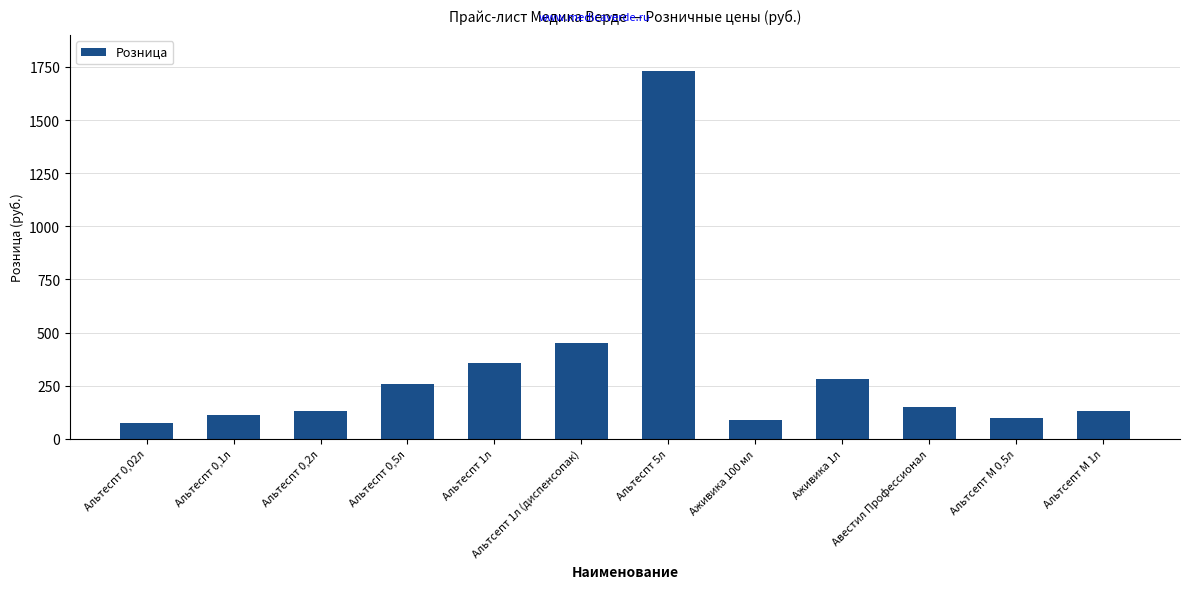

At which category does the chart reach its peak across all series?

Альтеспт 5л